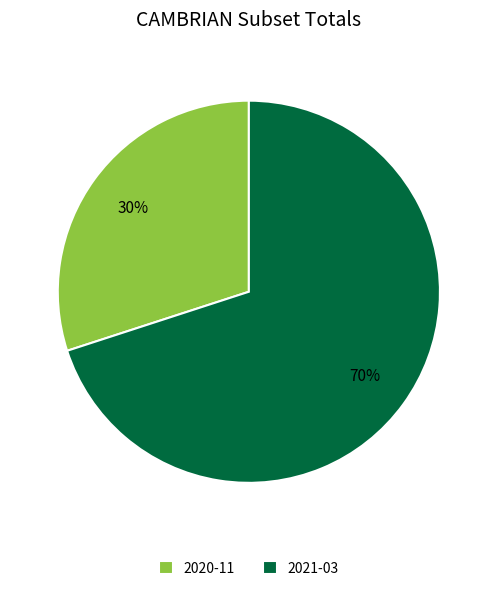

Count the number of slices in the pie.

2